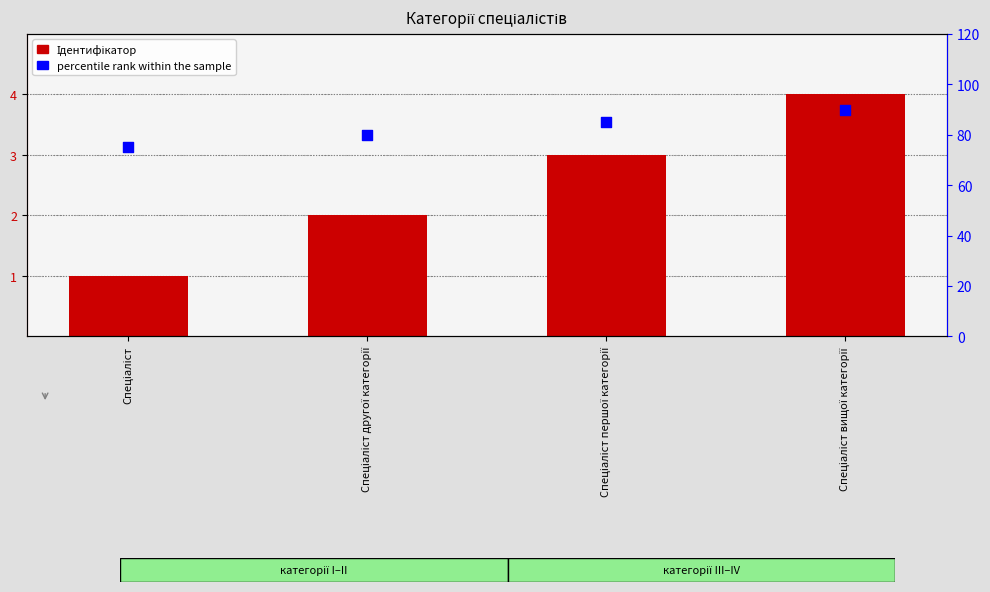

What is the total value across all series at Спеціаліст?

76